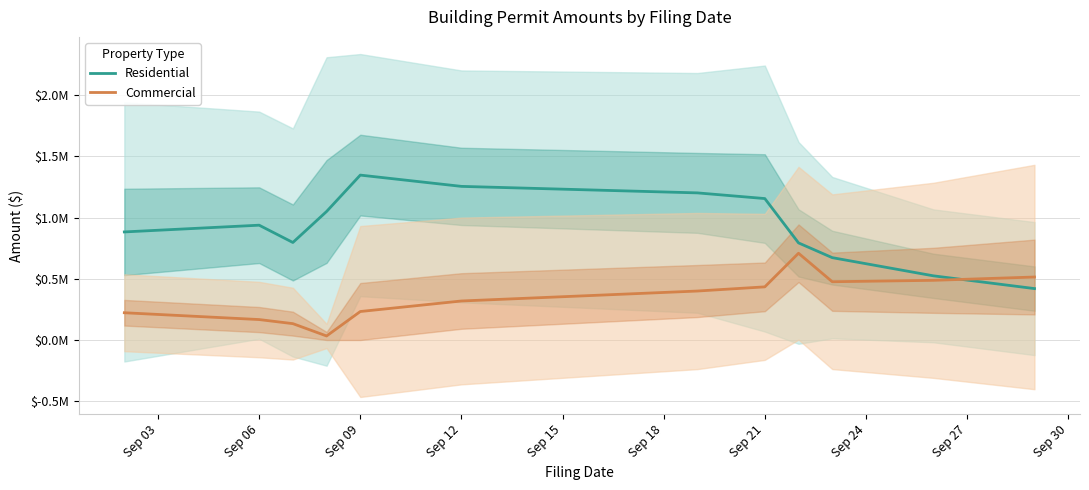

What is the sum of the Commercial values at 10 and Sep 12?

520470.2